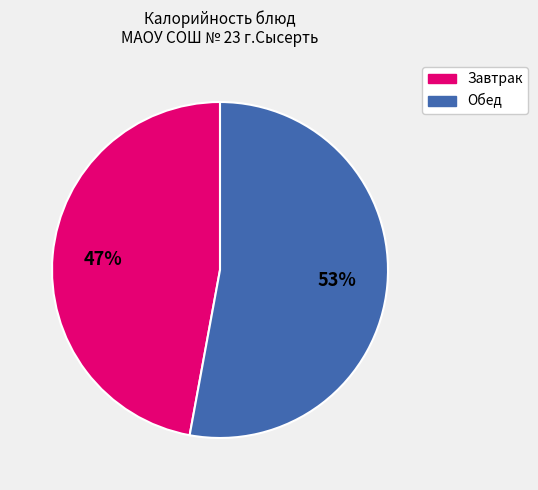

To the nearest percent, what is the average slice percentage?

50%